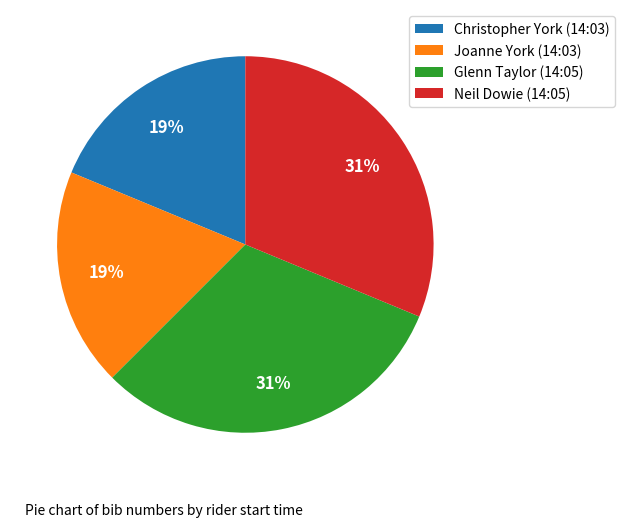

Is there a majority slice in this chart?

No